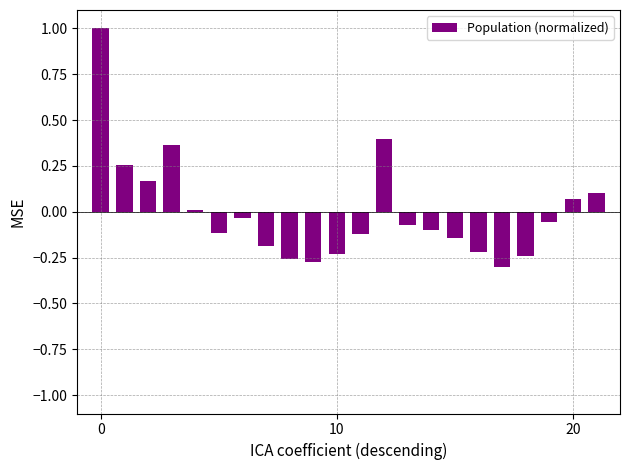

What is the maximum value shown in the chart?

1.0